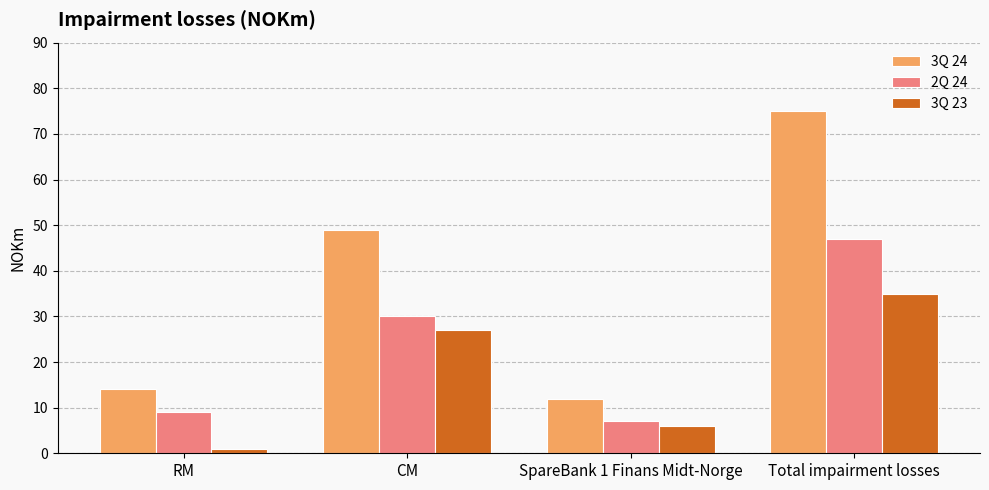

Which category has the lowest value across all series?

RM